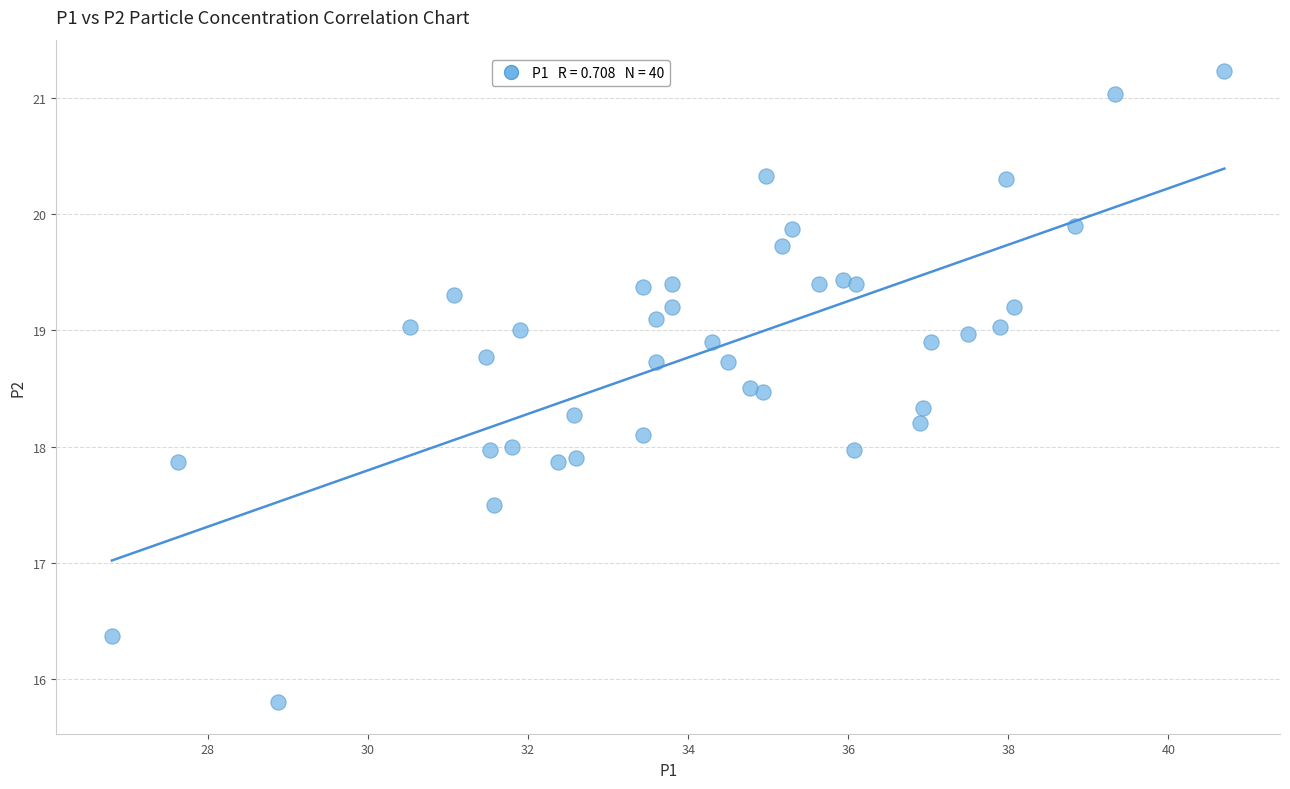

What is the range of Y values (max minus min)?

5.4